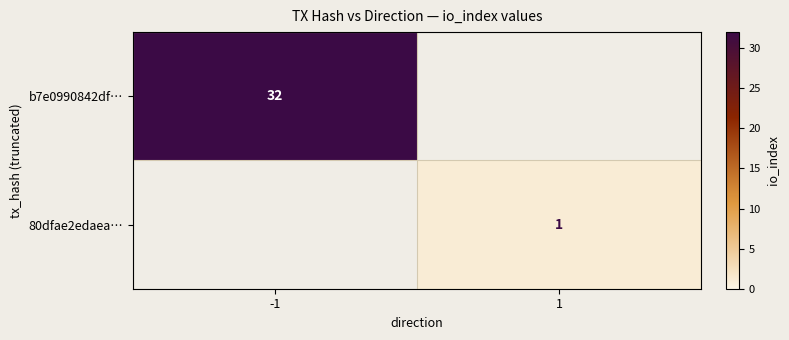

At which category is the sum across all series the highest?

-1